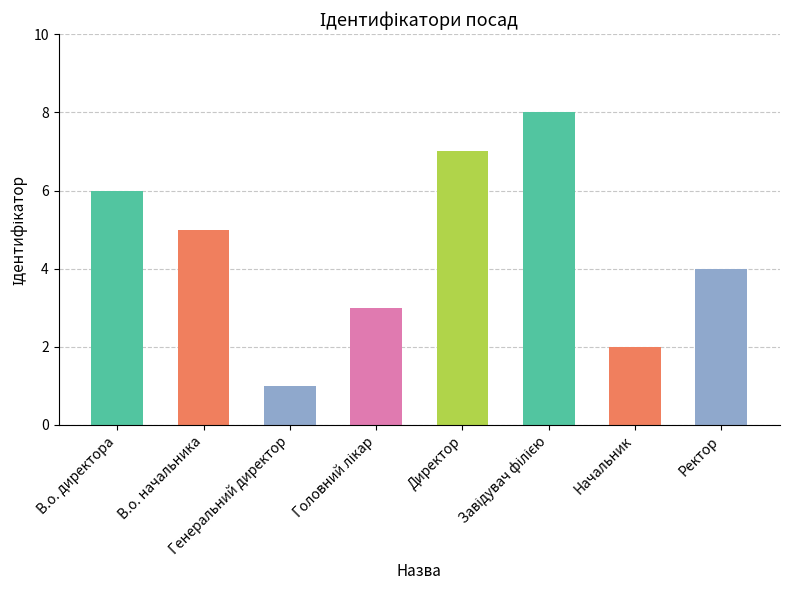

How many values exceed 5?

3